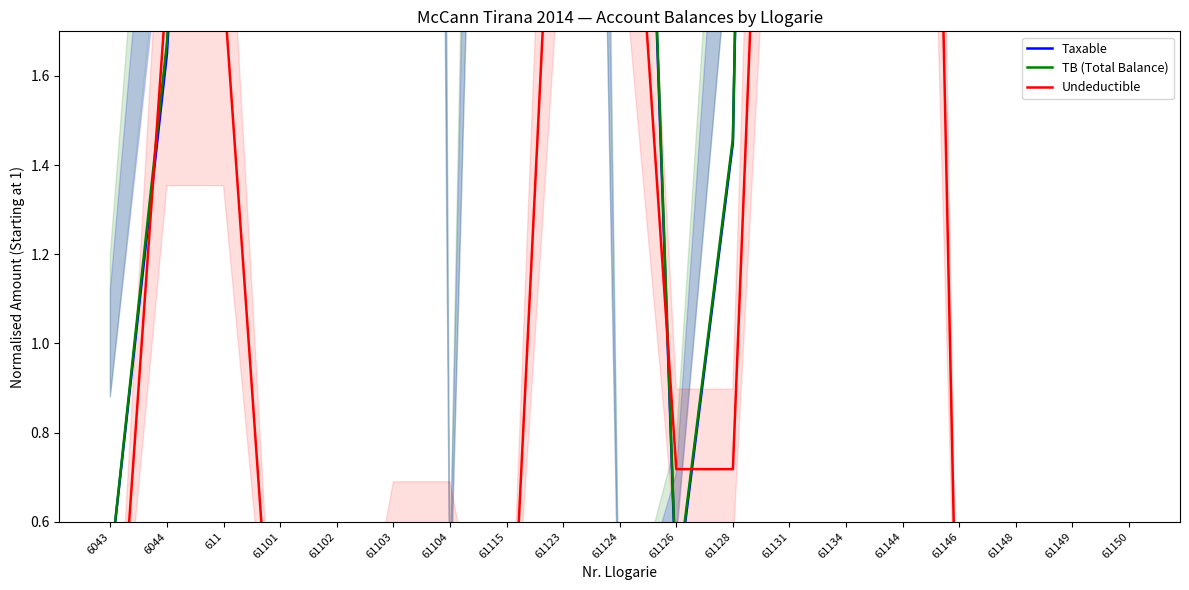

What is the label of the 16th point from the left?

61146